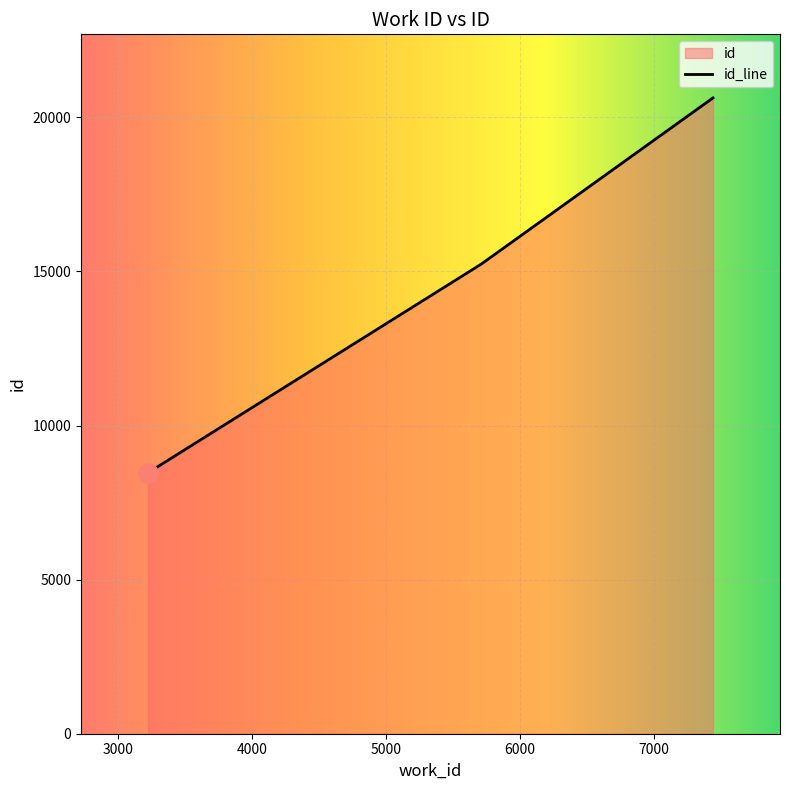

Is it true that the value at 7438 is 20631?

True